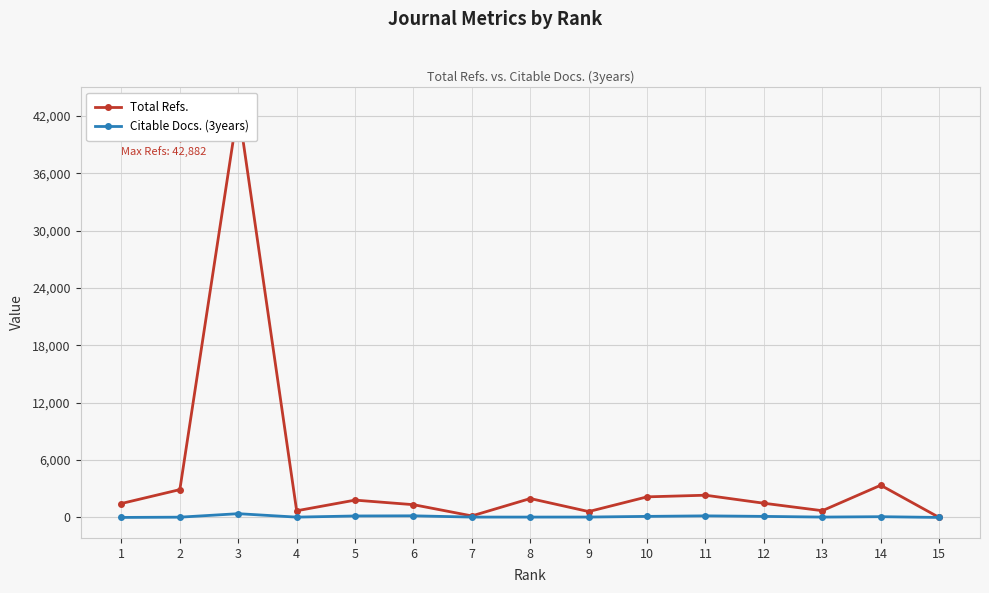

The value of Citable Docs. (3years) at 8 is 41. True or false?

True